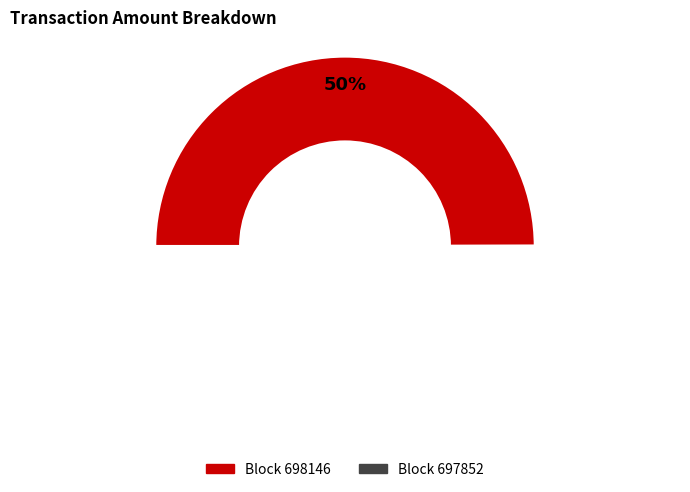

Which slice is the largest?

697852